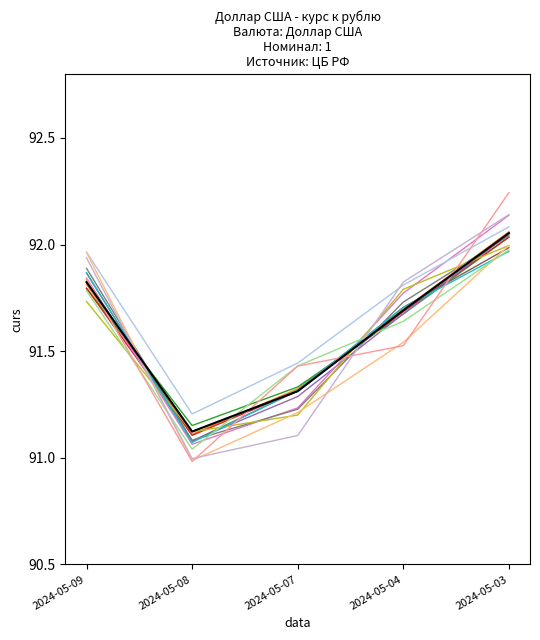

How many lines are shown in the chart?

16